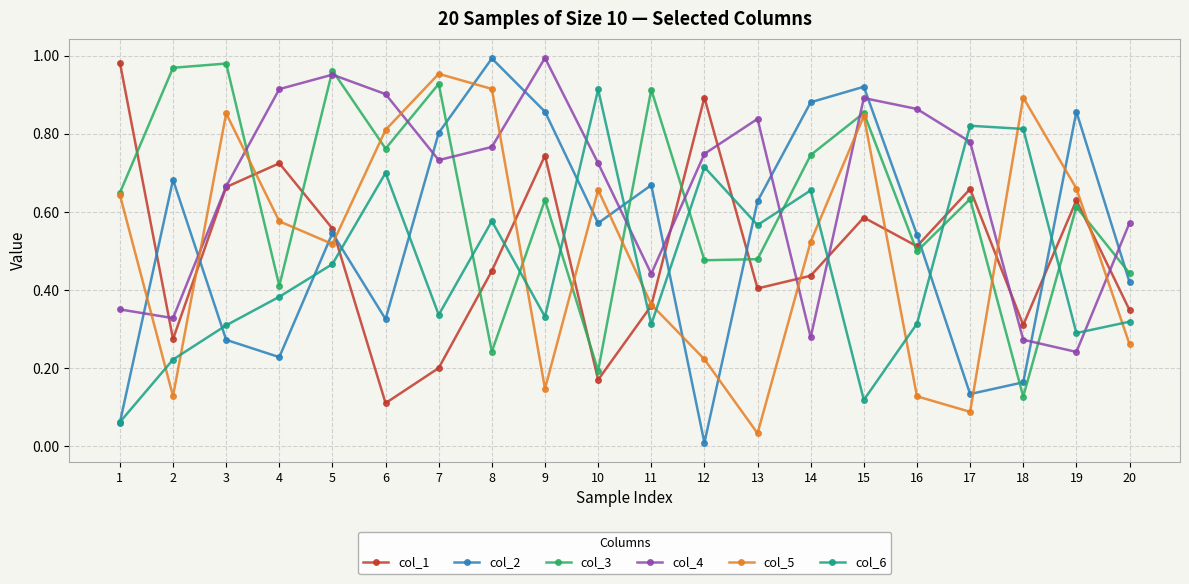

At which label does col_5 reach its minimum?

13